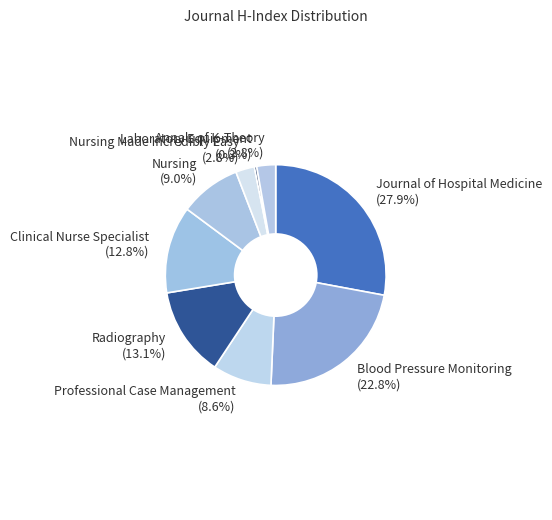

Which slice is the largest?

Journal of Hospital Medicine (27.9%)